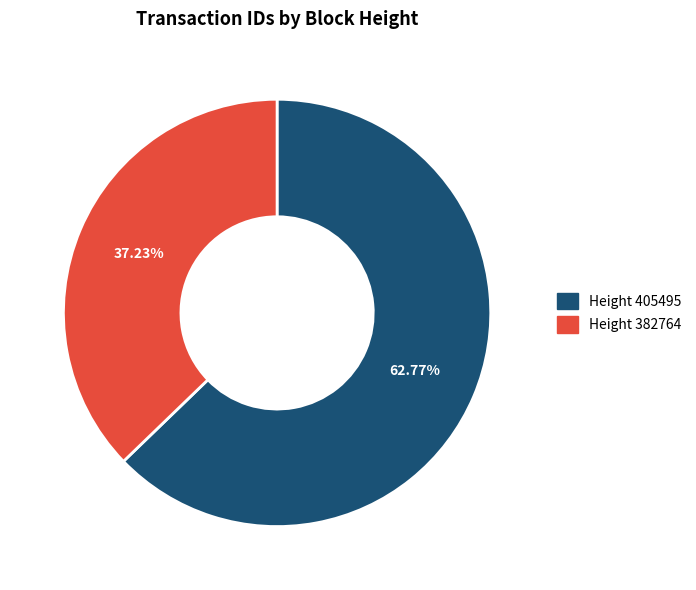

Is there any slice that represents more than half of the pie?

Yes